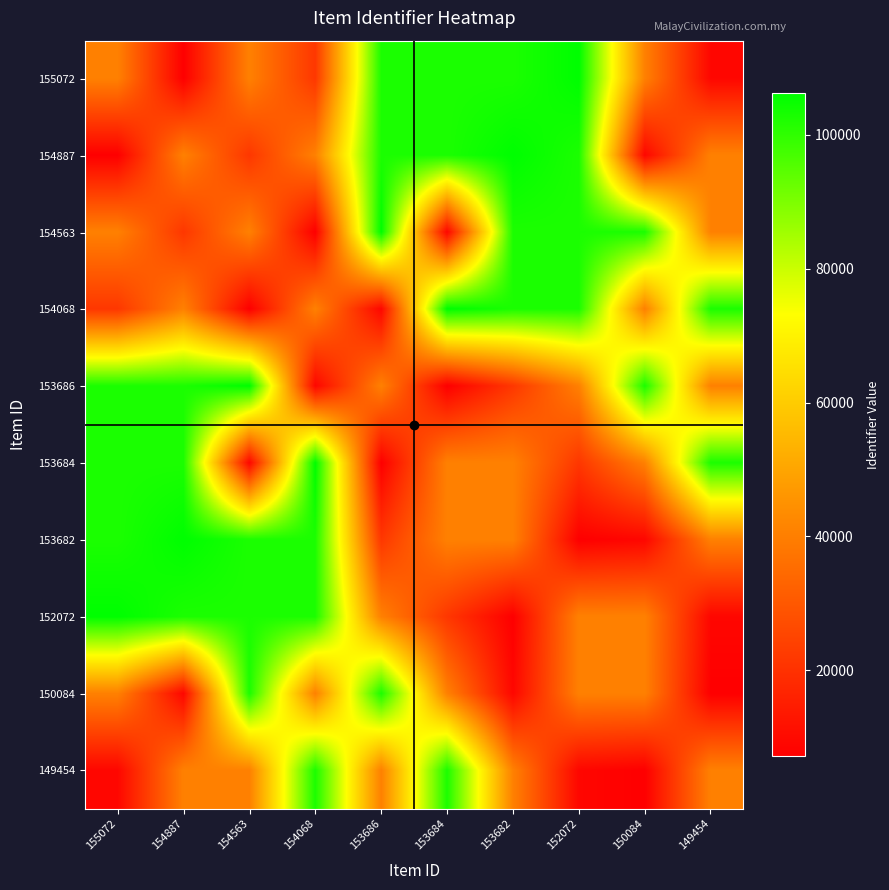

Rank the series by their maximum value, from lowest to highest.

150084, 149454, 155072, 154887, 154563, 154068, 153686, 153684, 153682, 152072